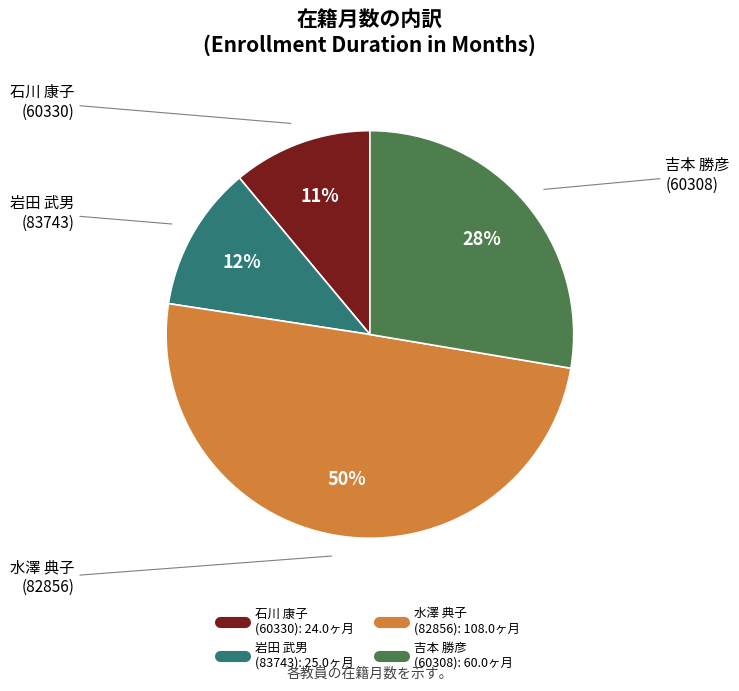

How many segments does this pie chart have?

4